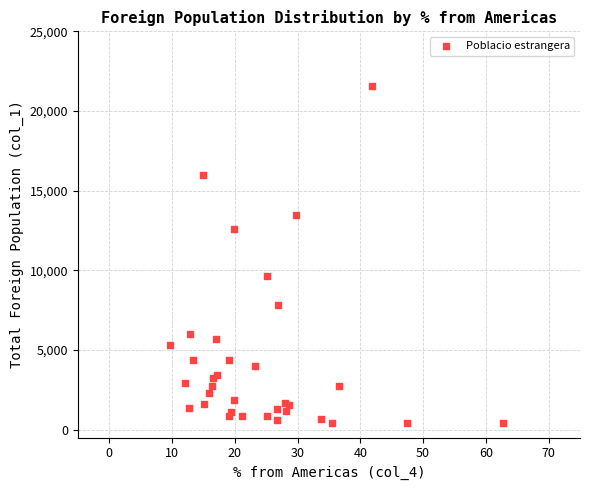

What Y value in the scatter plot is closest to 10983?

9637